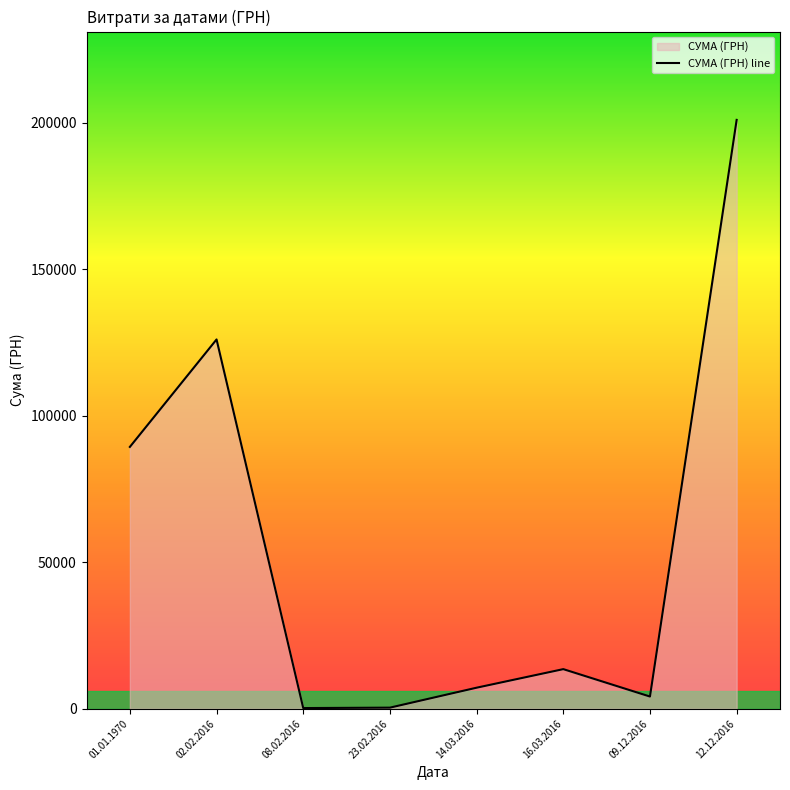

What is the approximate value at 14.03.2016?

7175.2